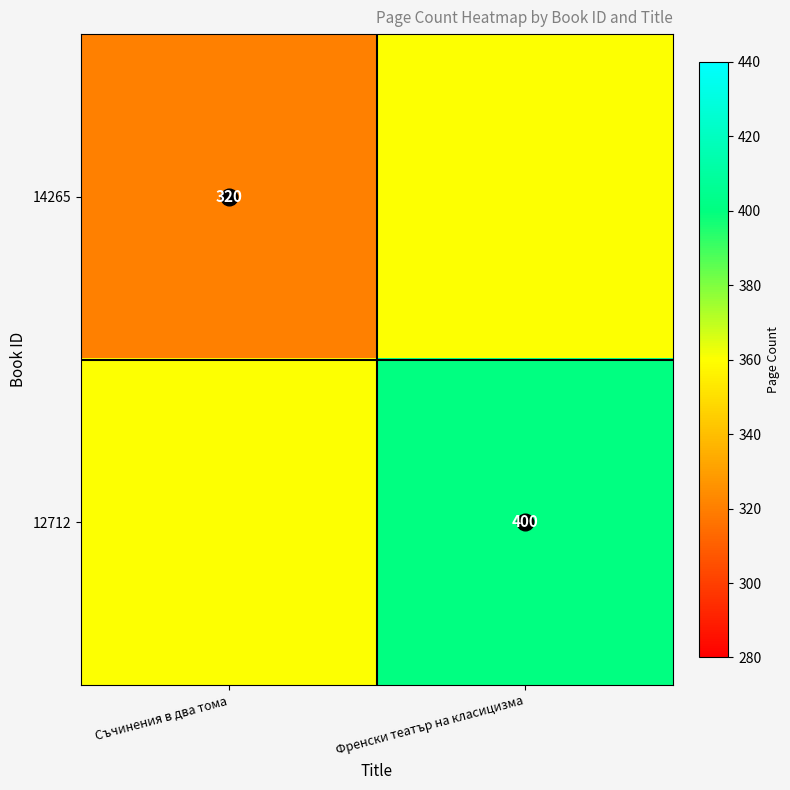

Which category has the highest value across all series?

Френски театър на класицизма